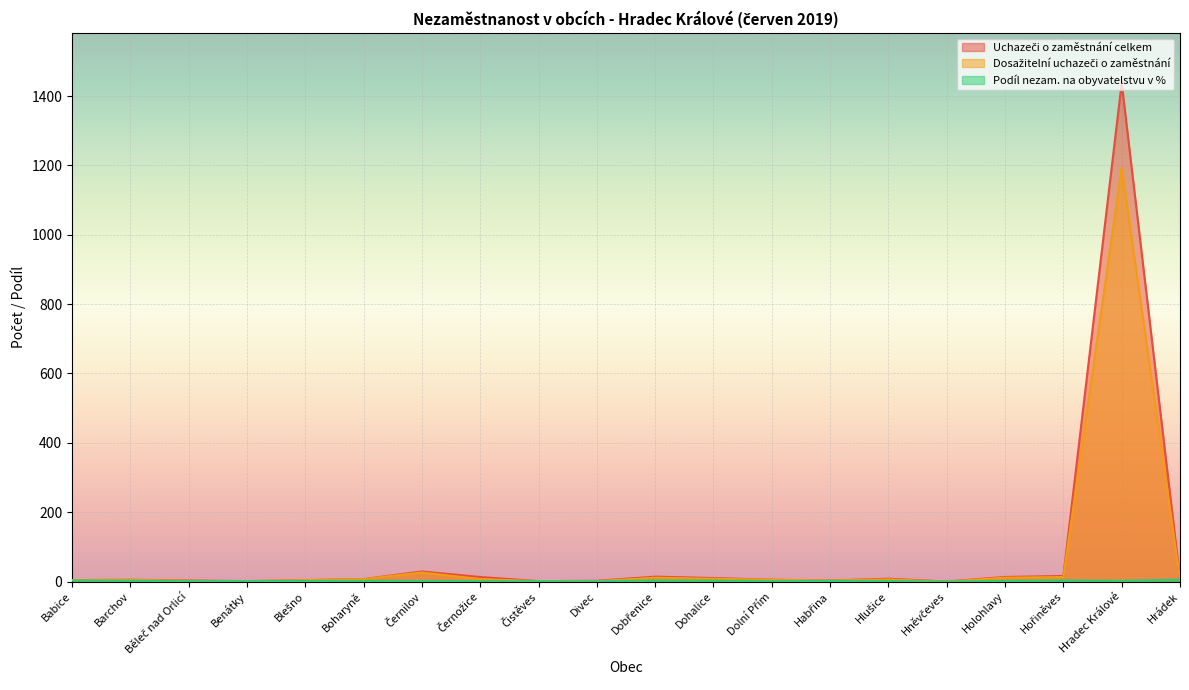

Where do Podíl nezam. na obyvatelstvu v % and Uchazeči o zaměstnání celkem first cross each other?

Běleč nad Orlicí and Benátky